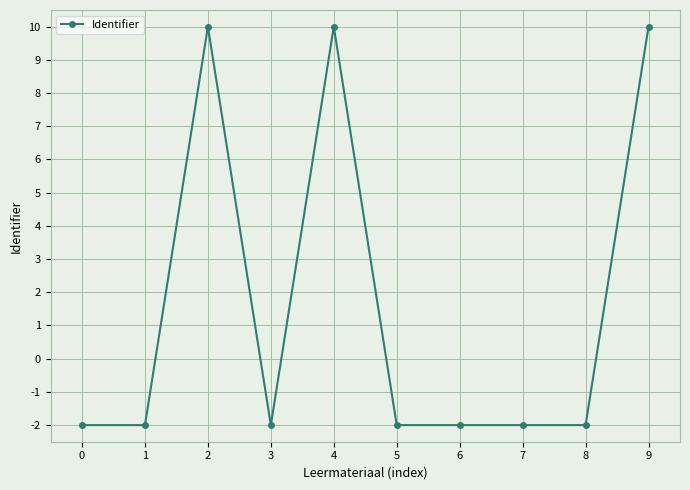

Reading left to right, transcribe all the data shown in this chart.

0=-2.0	1=-2.0	2=10.0	3=-2.0	4=10.0	5=-2.0	6=-2.0	7=-2.0	8=-2.0	9=10.0